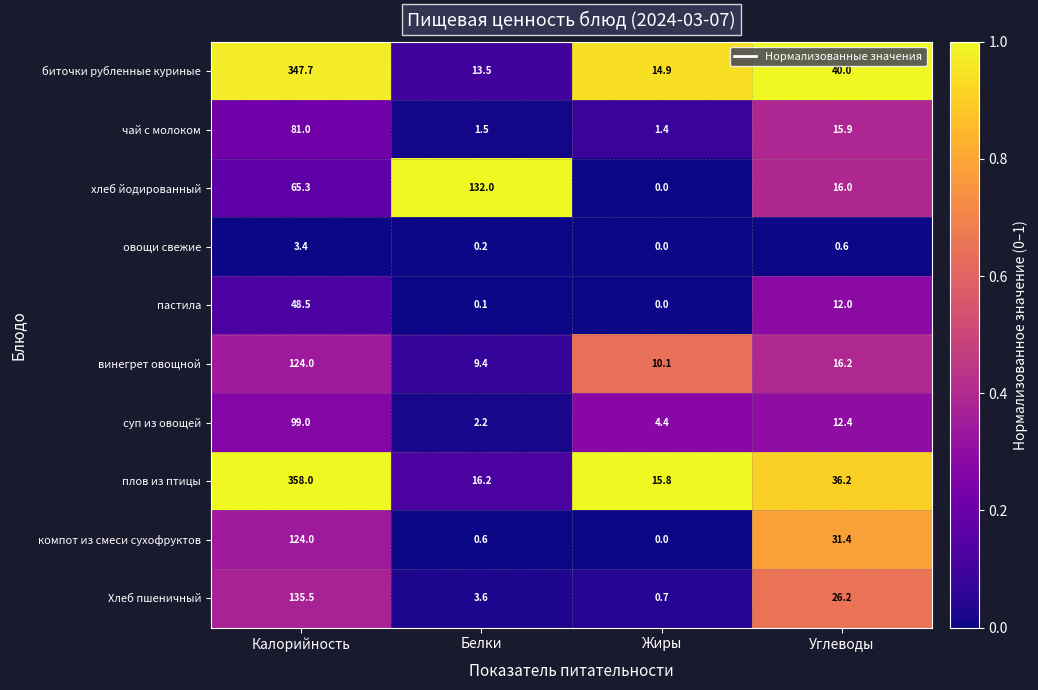

What is the average value of the винегрет овощной series?

39.9